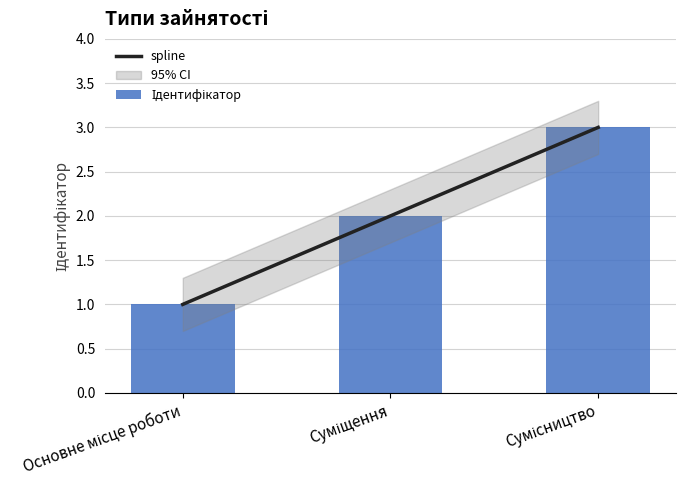

True or false: the data shows 0 at Основне місце роботи.

False